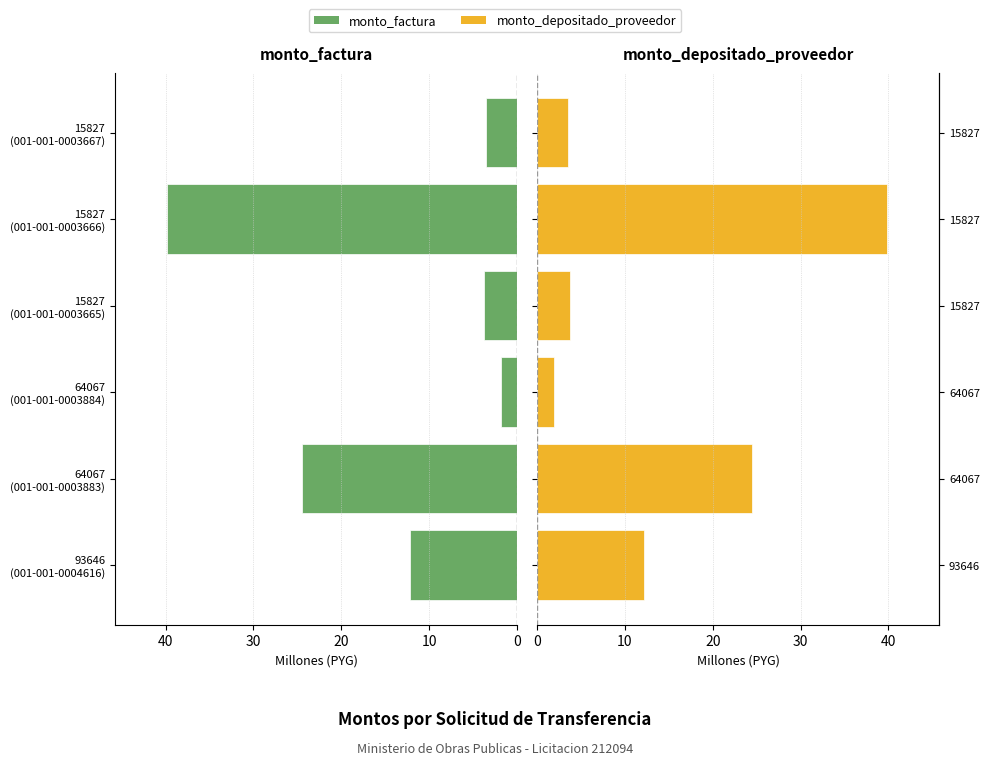

Which series has the largest total across all categories?

monto_factura